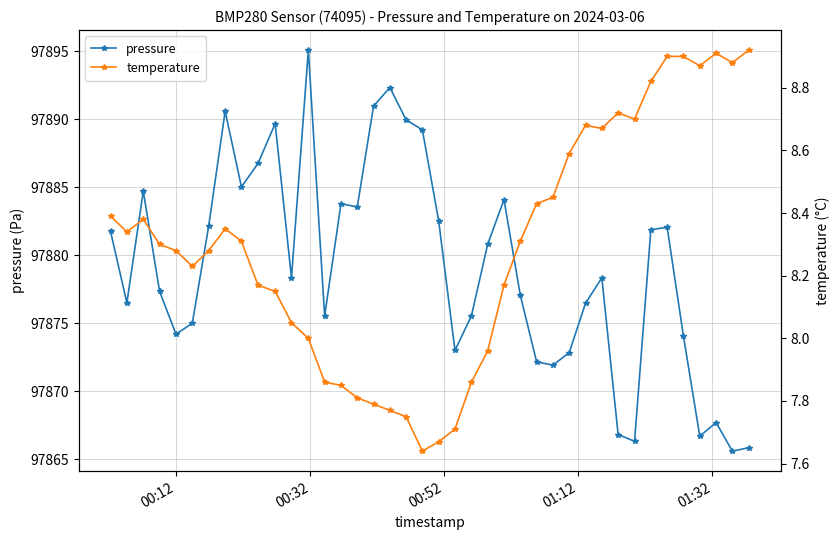

True or false: pressure has more than 2 interior local peaks.

True